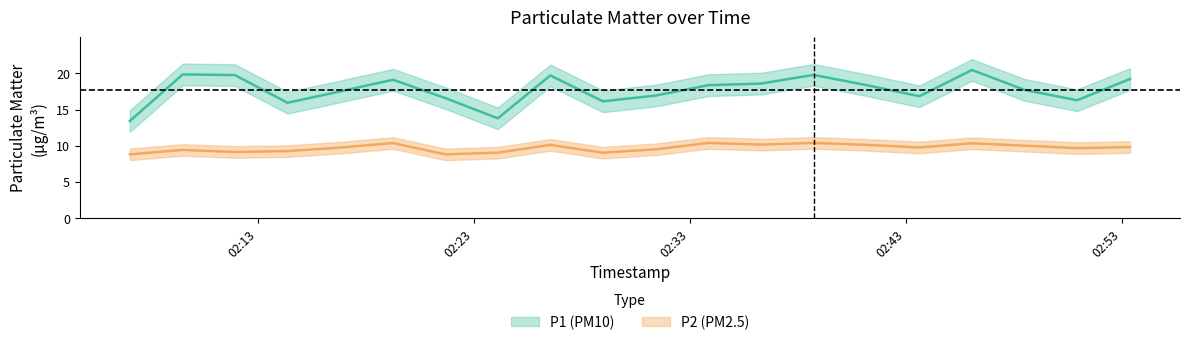

True or false: P2 and P1 intersect in this chart.

False